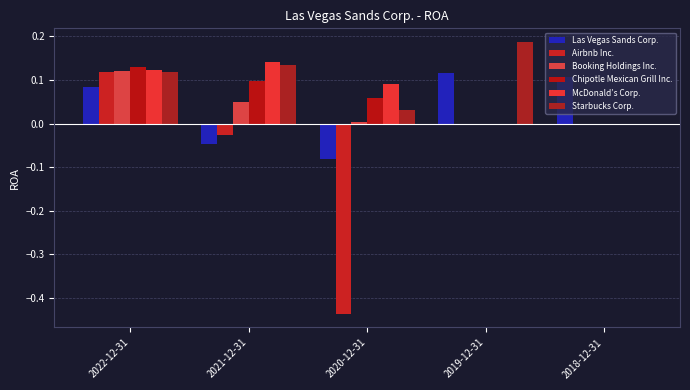

True or false: McDonald’s Corp. has a value of 0.0 at 2018-12-31.

True